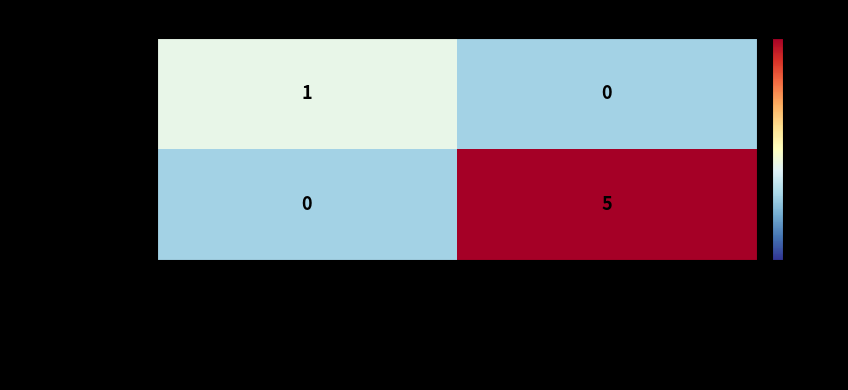

Reading left to right, what are all the values shown in this chart?

00103572900067: 1	0
00105245300026: 0	5